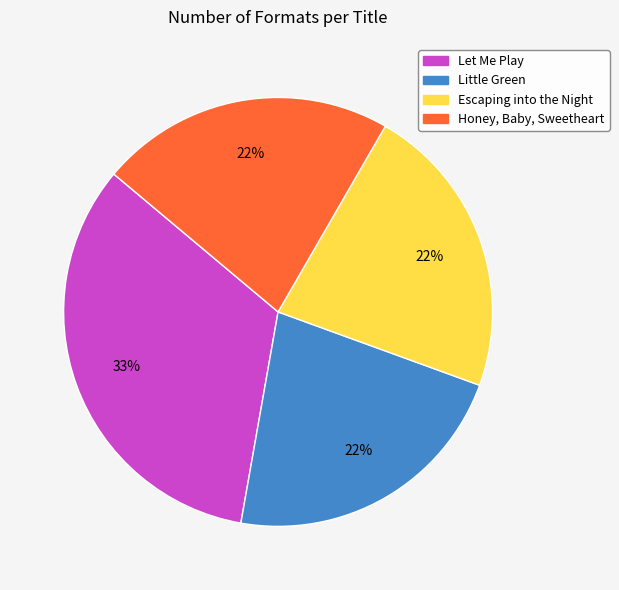

Which slice is the largest?

Let Me Play